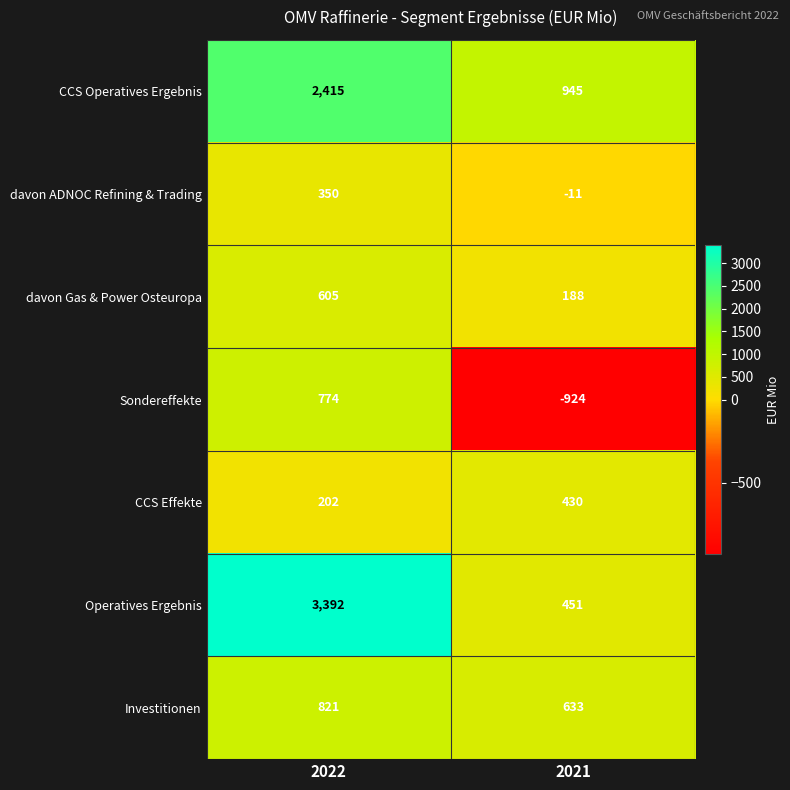

What is the maximum value shown in the chart?

3392